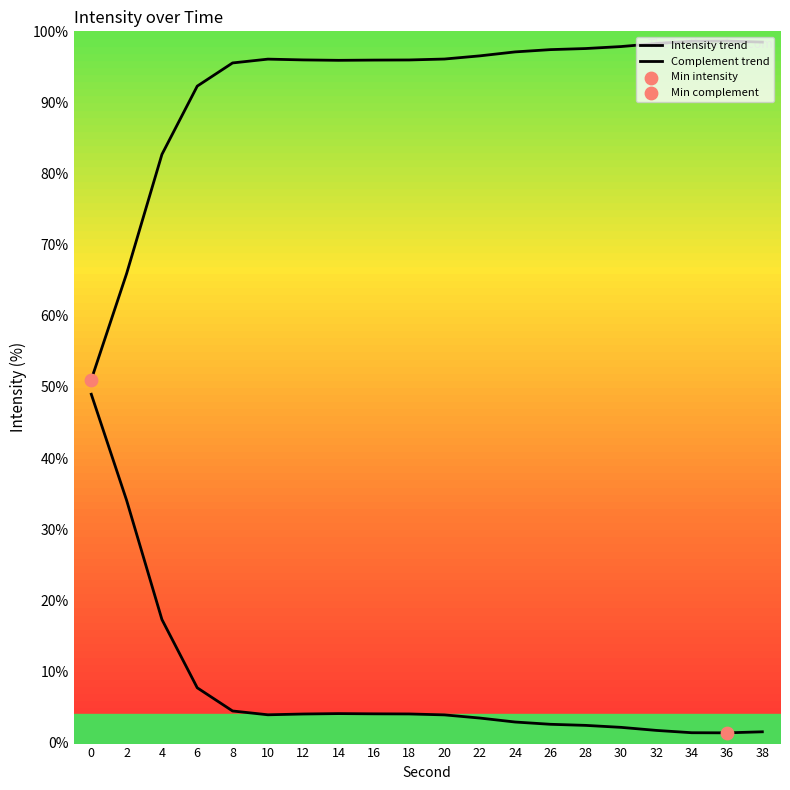

What are all the series names shown in the legend?

Intensity trend, Complement trend